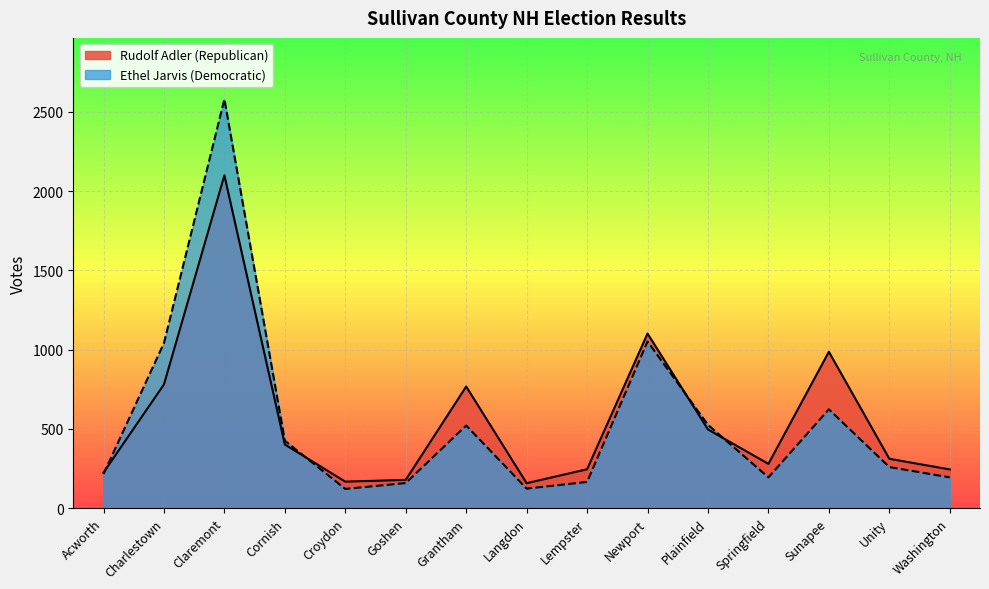

List the labels in order of Rudolf Adler (Republican) value, largest first.

Claremont, Newport, Sunapee, Charlestown, Grantham, Plainfield, Cornish, Unity, Springfield, Lempster, Washington, Acworth, Goshen, Croydon, Langdon